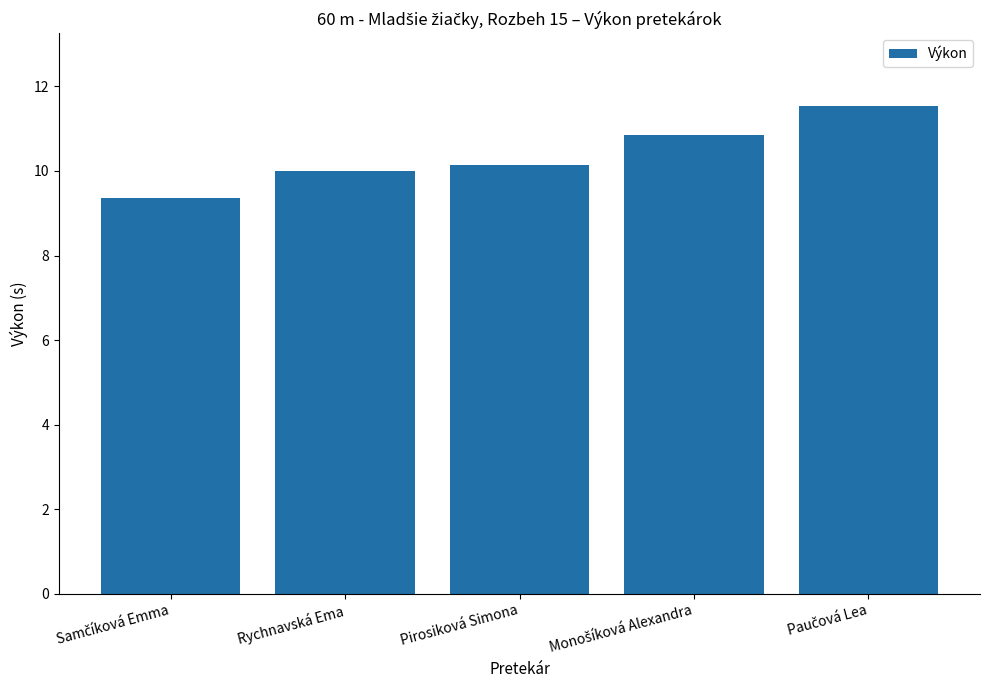

What is the smallest value displayed?

9.4